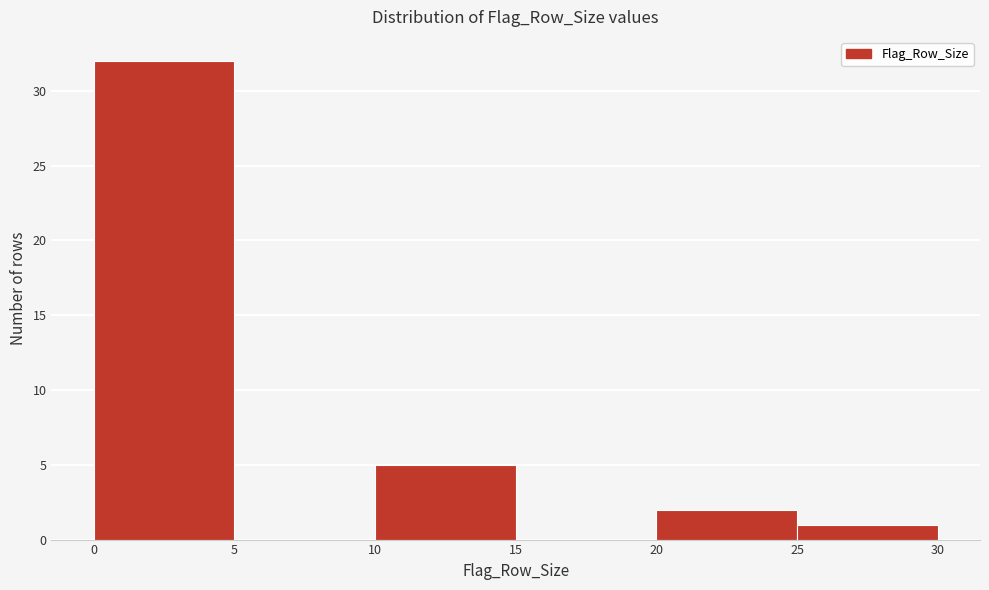

What is the height of the bar covering 0 to 5 on the x-axis? The values are not printed on the chart, so give them approximately, as read against the axis.

32